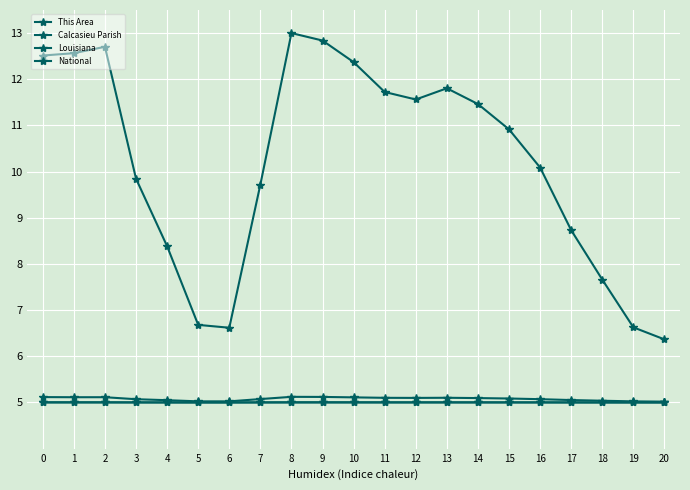

Reading left to right, what are all the values shown in this chart?

This Area: 0=5.0	1=5.0	2=5.0	3=5.0	4=5.0	5=5.0	6=5.0	7=5.0	8=5.0	9=5.0	10=5.0	11=5.0	12=5.0	13=5.0	14=5.0	15=5.0	16=5.0	17=5.0	18=5.0	19=5.0	20=5.0
Calcasieu Parish: 0=5.0	1=5.0	2=5.0	3=5.0	4=5.0	5=5.0	6=5.0	7=5.0	8=5.0	9=5.0	10=5.0	11=5.0	12=5.0	13=5.0	14=5.0	15=5.0	16=5.0	17=5.0	18=5.0	19=5.0	20=5.0
Louisiana: 0=5.1	1=5.1	2=5.1	3=5.1	4=5.0	5=5.0	6=5.0	7=5.1	8=5.1	9=5.1	10=5.1	11=5.1	12=5.1	13=5.1	14=5.1	15=5.1	16=5.1	17=5.1	18=5.0	19=5.0	20=5.0
National: 0=12.5	1=12.6	2=12.7	3=9.8	4=8.4	5=6.7	6=6.6	7=9.7	8=13.0	9=12.8	10=12.4	11=11.7	12=11.6	13=11.8	14=11.5	15=10.9	16=10.1	17=8.7	18=7.7	19=6.6	20=6.4